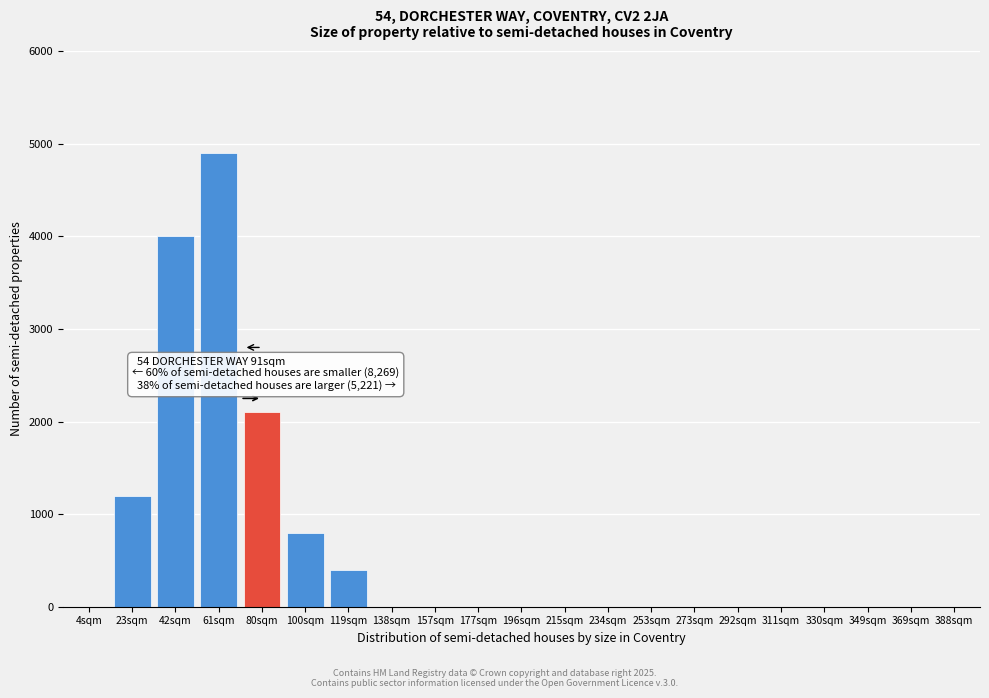

Reading left to right, transcribe all the data shown in this chart.

4sqm=0	23sqm=1200	42sqm=4000	61sqm=4900	80sqm=2100	100sqm=800	119sqm=400	138sqm=0	157sqm=0	177sqm=0	196sqm=0	215sqm=0	234sqm=0	253sqm=0	273sqm=0	292sqm=0	311sqm=0	330sqm=0	349sqm=0	369sqm=0	388sqm=0